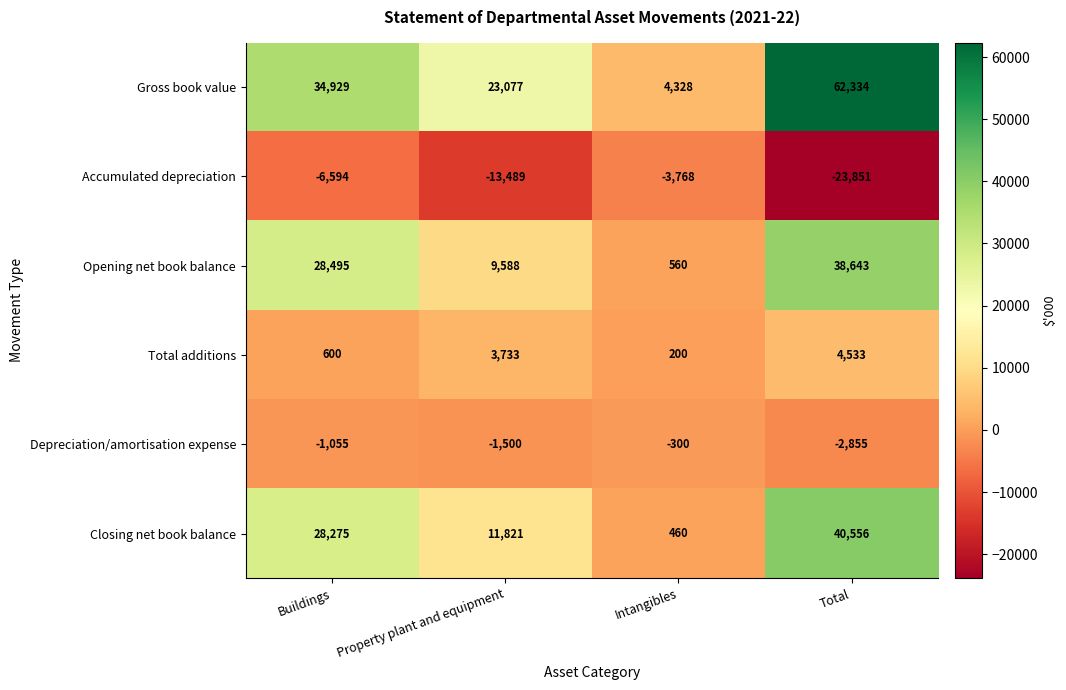

True or false: Gross book value has a value of 62334 at Total.

True